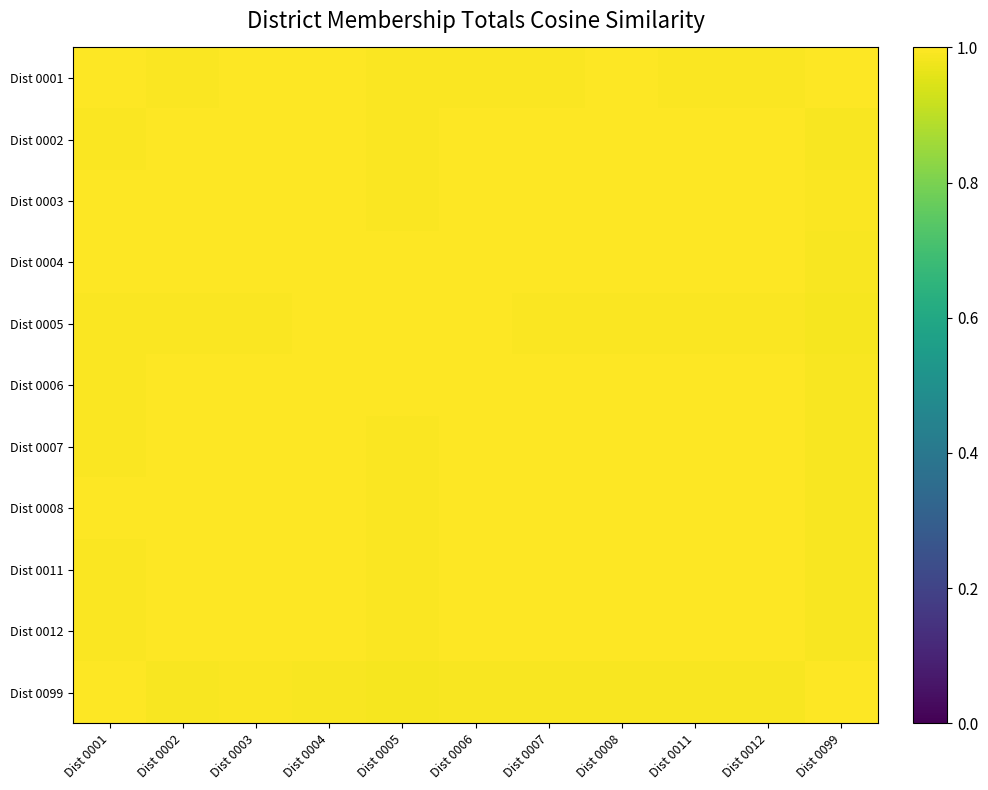

Reading left to right, extract all data points from this chart.

Dist 0001: Dist 0001=1.0	Dist 0002=1.0	Dist 0003=1.0	Dist 0004=1.0	Dist 0005=1.0	Dist 0006=1.0	Dist 0007=1.0	Dist 0008=1.0	Dist 0011=1.0	Dist 0012=1.0	Dist 0099=1.0
Dist 0002: Dist 0001=1.0	Dist 0002=1.0	Dist 0003=1.0	Dist 0004=1.0	Dist 0005=1.0	Dist 0006=1.0	Dist 0007=1.0	Dist 0008=1.0	Dist 0011=1.0	Dist 0012=1.0	Dist 0099=1.0
Dist 0003: Dist 0001=1.0	Dist 0002=1.0	Dist 0003=1.0	Dist 0004=1.0	Dist 0005=1.0	Dist 0006=1.0	Dist 0007=1.0	Dist 0008=1.0	Dist 0011=1.0	Dist 0012=1.0	Dist 0099=1.0
Dist 0004: Dist 0001=1.0	Dist 0002=1.0	Dist 0003=1.0	Dist 0004=1.0	Dist 0005=1.0	Dist 0006=1.0	Dist 0007=1.0	Dist 0008=1.0	Dist 0011=1.0	Dist 0012=1.0	Dist 0099=1.0
Dist 0005: Dist 0001=1.0	Dist 0002=1.0	Dist 0003=1.0	Dist 0004=1.0	Dist 0005=1.0	Dist 0006=1.0	Dist 0007=1.0	Dist 0008=1.0	Dist 0011=1.0	Dist 0012=1.0	Dist 0099=1.0
Dist 0006: Dist 0001=1.0	Dist 0002=1.0	Dist 0003=1.0	Dist 0004=1.0	Dist 0005=1.0	Dist 0006=1.0	Dist 0007=1.0	Dist 0008=1.0	Dist 0011=1.0	Dist 0012=1.0	Dist 0099=1.0
Dist 0007: Dist 0001=1.0	Dist 0002=1.0	Dist 0003=1.0	Dist 0004=1.0	Dist 0005=1.0	Dist 0006=1.0	Dist 0007=1.0	Dist 0008=1.0	Dist 0011=1.0	Dist 0012=1.0	Dist 0099=1.0
Dist 0008: Dist 0001=1.0	Dist 0002=1.0	Dist 0003=1.0	Dist 0004=1.0	Dist 0005=1.0	Dist 0006=1.0	Dist 0007=1.0	Dist 0008=1.0	Dist 0011=1.0	Dist 0012=1.0	Dist 0099=1.0
Dist 0011: Dist 0001=1.0	Dist 0002=1.0	Dist 0003=1.0	Dist 0004=1.0	Dist 0005=1.0	Dist 0006=1.0	Dist 0007=1.0	Dist 0008=1.0	Dist 0011=1.0	Dist 0012=1.0	Dist 0099=1.0
Dist 0012: Dist 0001=1.0	Dist 0002=1.0	Dist 0003=1.0	Dist 0004=1.0	Dist 0005=1.0	Dist 0006=1.0	Dist 0007=1.0	Dist 0008=1.0	Dist 0011=1.0	Dist 0012=1.0	Dist 0099=1.0
Dist 0099: Dist 0001=1.0	Dist 0002=1.0	Dist 0003=1.0	Dist 0004=1.0	Dist 0005=1.0	Dist 0006=1.0	Dist 0007=1.0	Dist 0008=1.0	Dist 0011=1.0	Dist 0012=1.0	Dist 0099=1.0